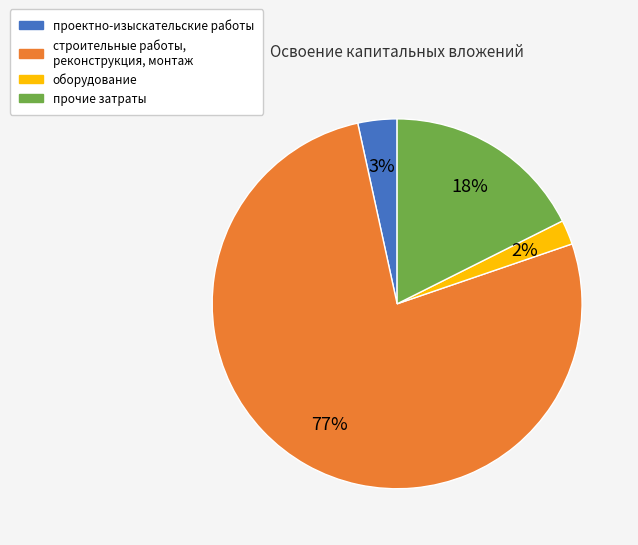

To the nearest percent, what is the average slice percentage?

25%